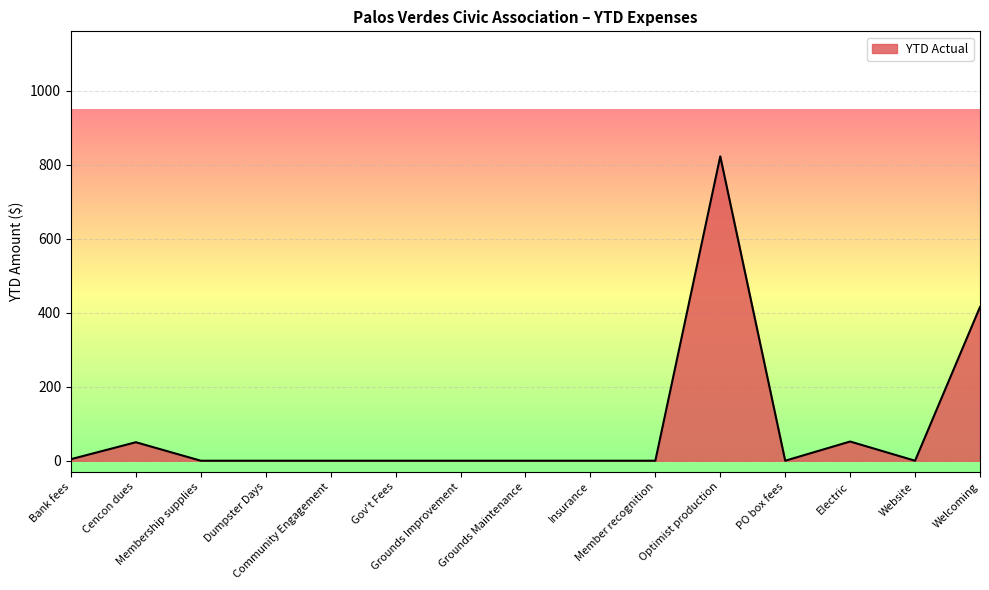

Reading left to right, extract all data points from this chart.

4.1	50.0	0.0	0.0	0.0	0.0	0.0	0.0	0.0	0.0	823.0	0.0	51.9	0.0	415.7